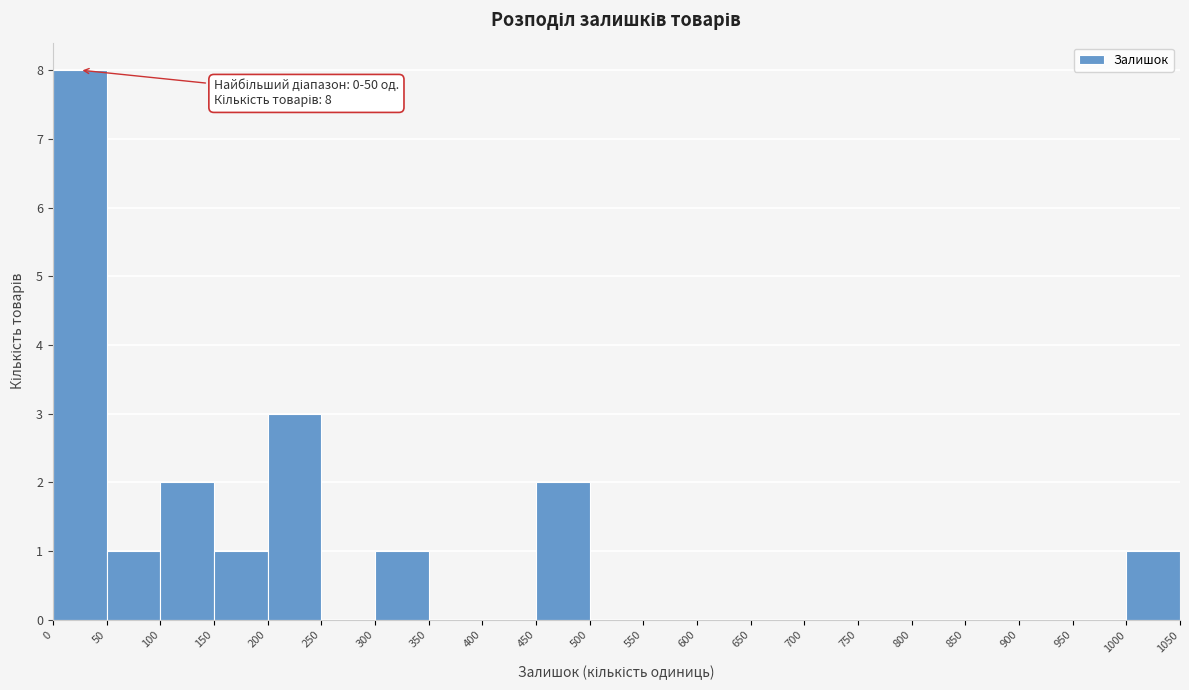

Over which range of the x-axis is the bar tallest?

0 to 50